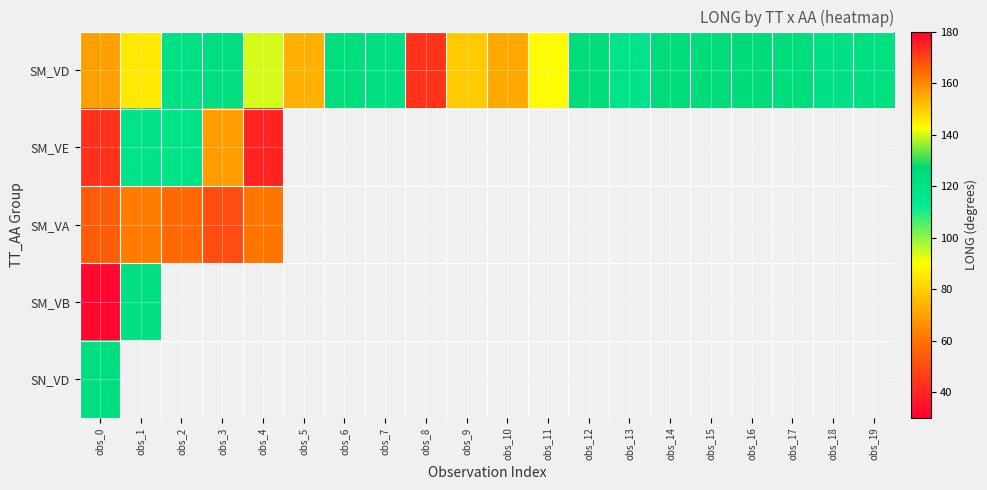

Which series has the largest total across all categories?

SM_VD